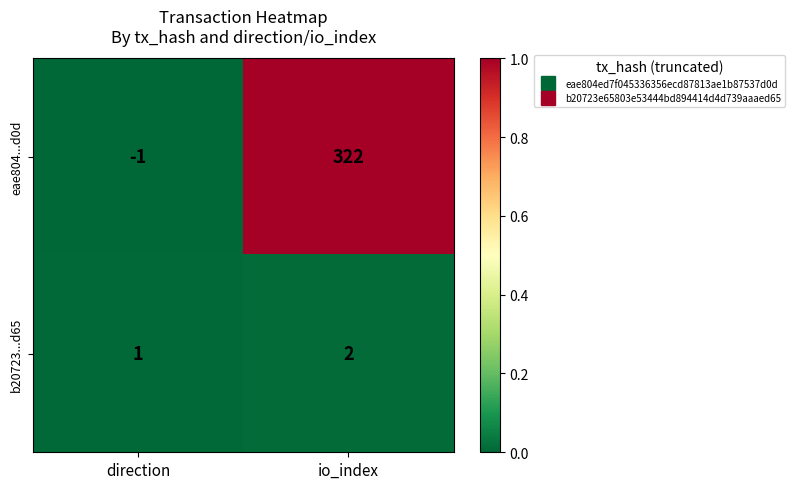

Reading right to left, what are all the values shown in this chart?

eae804...d0d: io_index=322	direction=-1
b20723...d65: io_index=2	direction=1